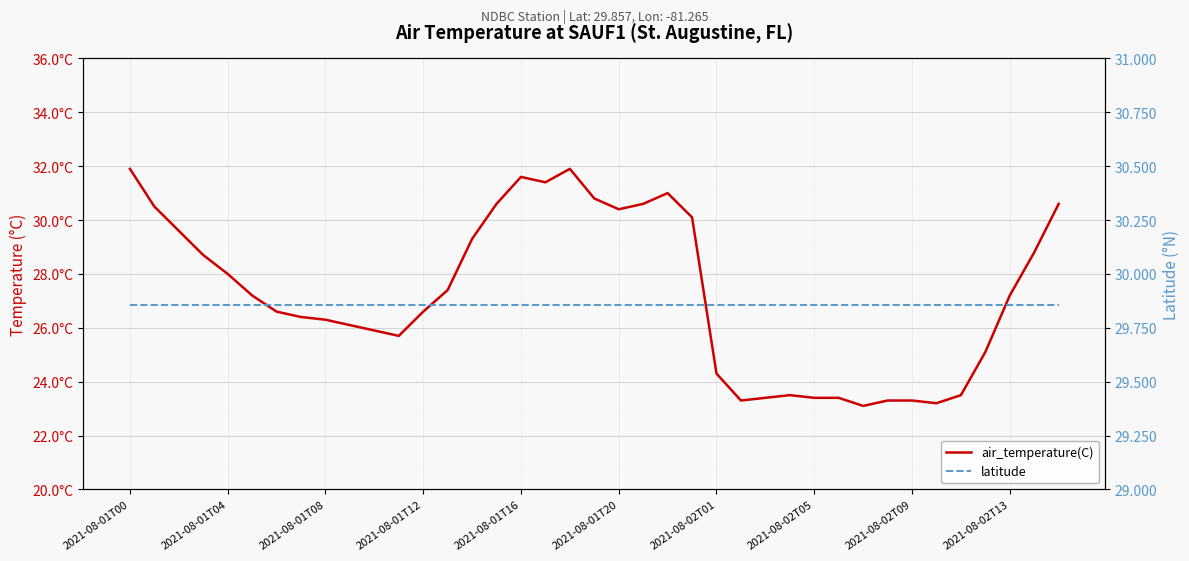

Which category has the highest value in the latitude series?

2021-08-01T00